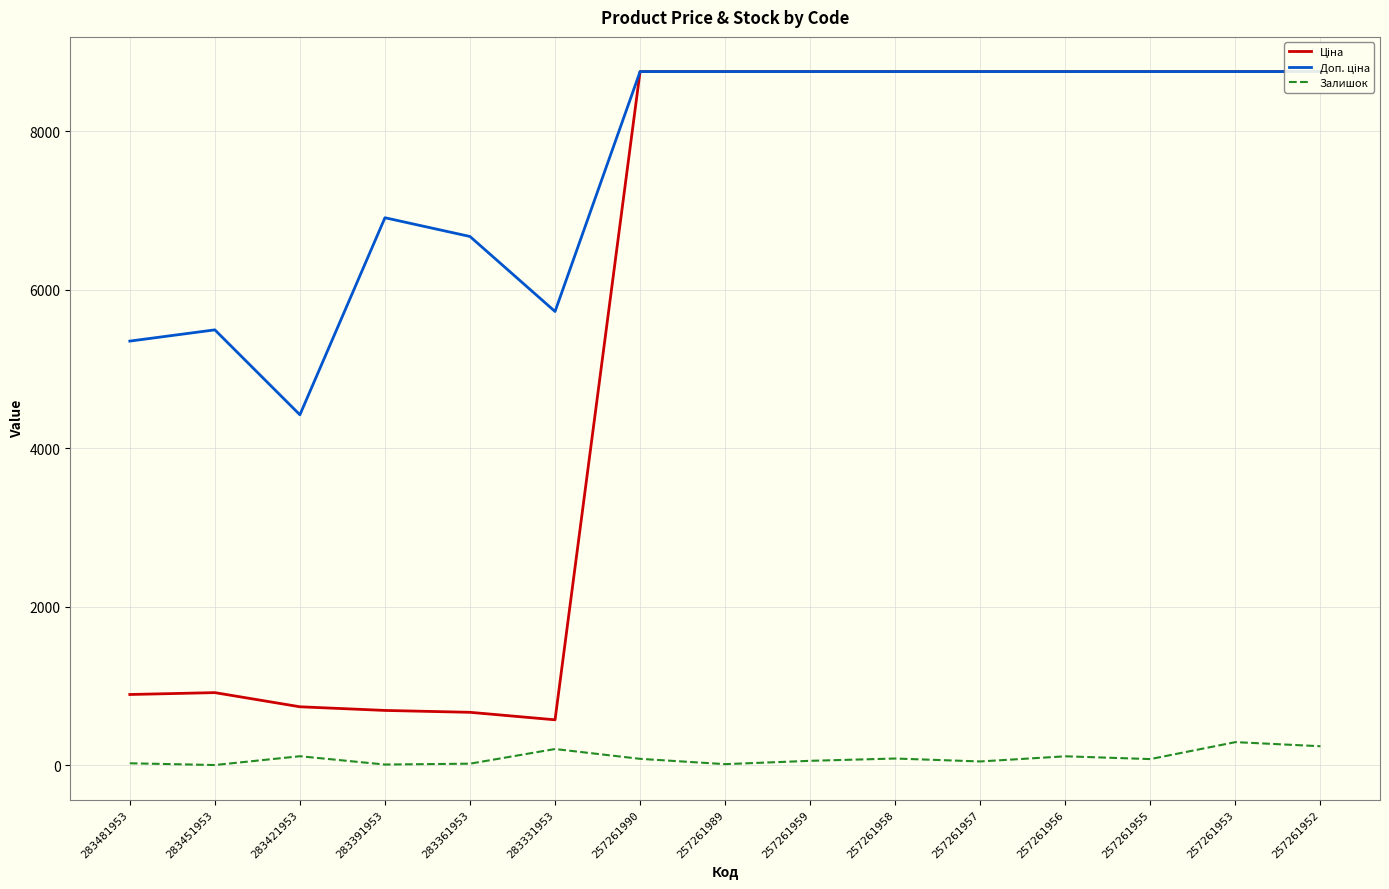

List the labels in order of Доп. ціна value, smallest first.

283421953, 283481953, 283451953, 283331953, 283361953, 283391953, 257261990, 257261989, 257261959, 257261958, 257261957, 257261956, 257261955, 257261953, 257261952